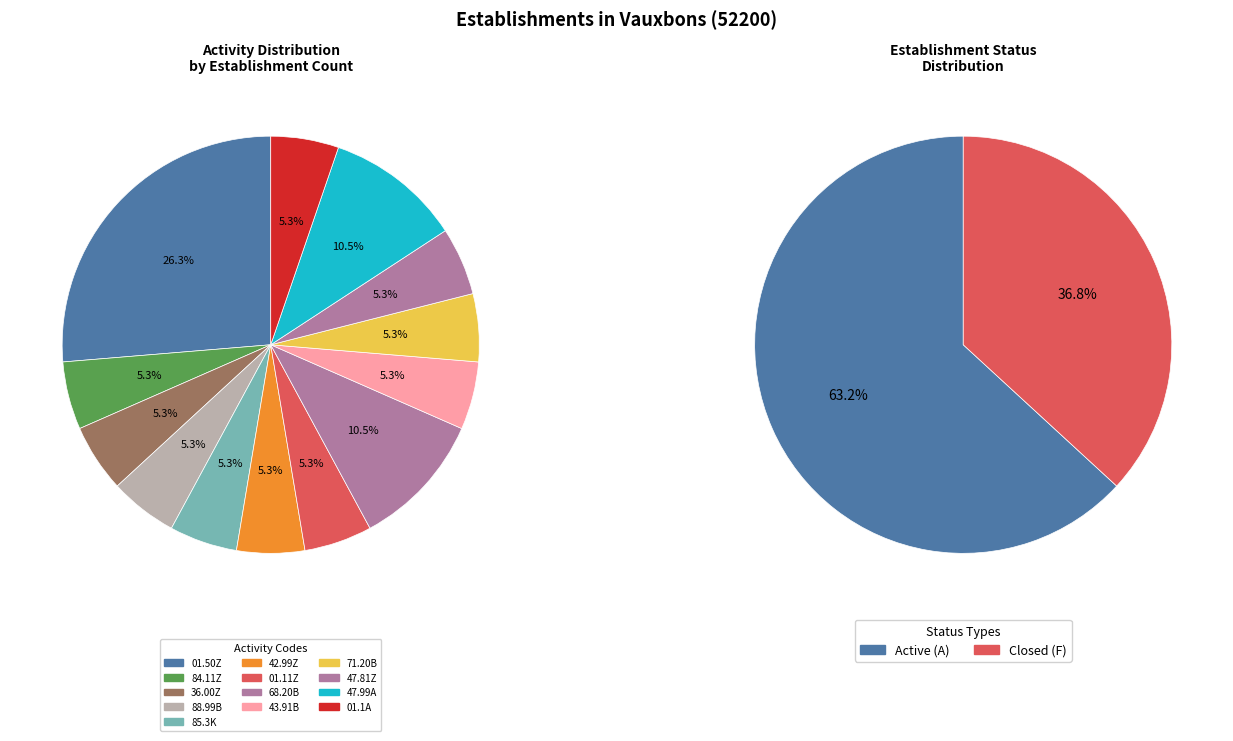

Which category has the biggest portion of the pie?

01.50Z